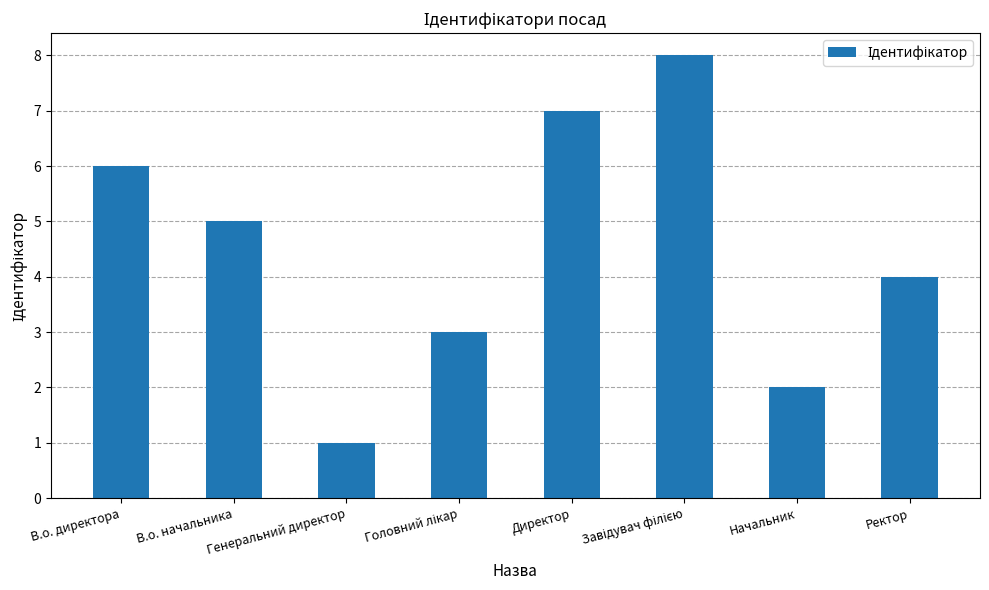

Which category has the lowest value across all series?

Генеральний директор